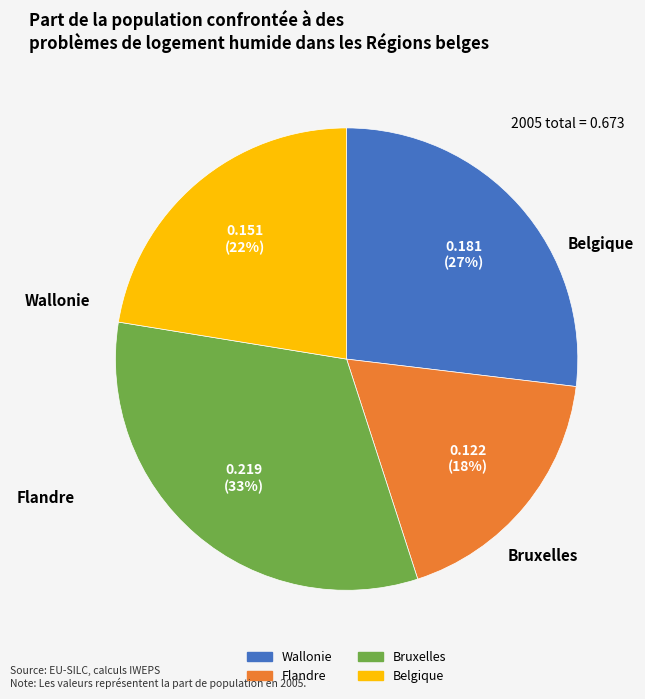

Which slice is the smallest?

Flandre